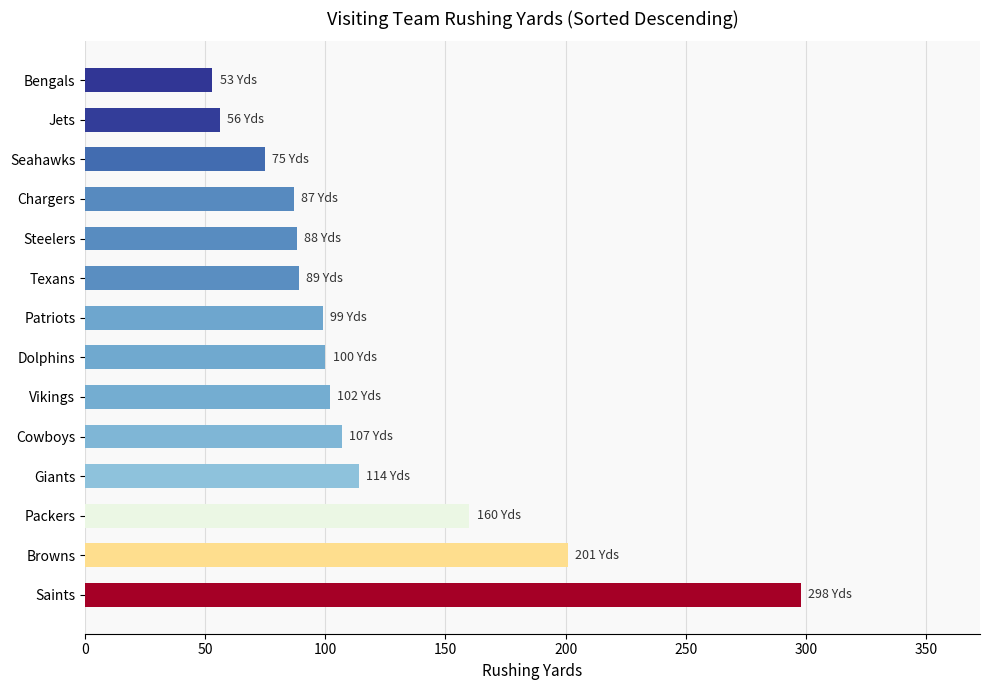

Count the number of categories in the chart.

14